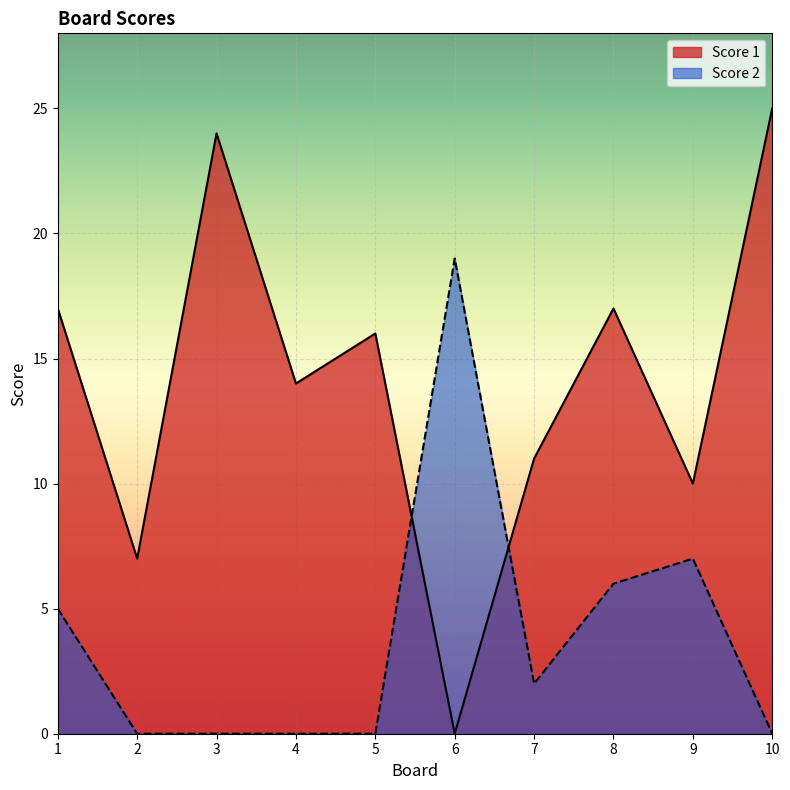

The Score 2 series shows 6 at 8. True or false?

True